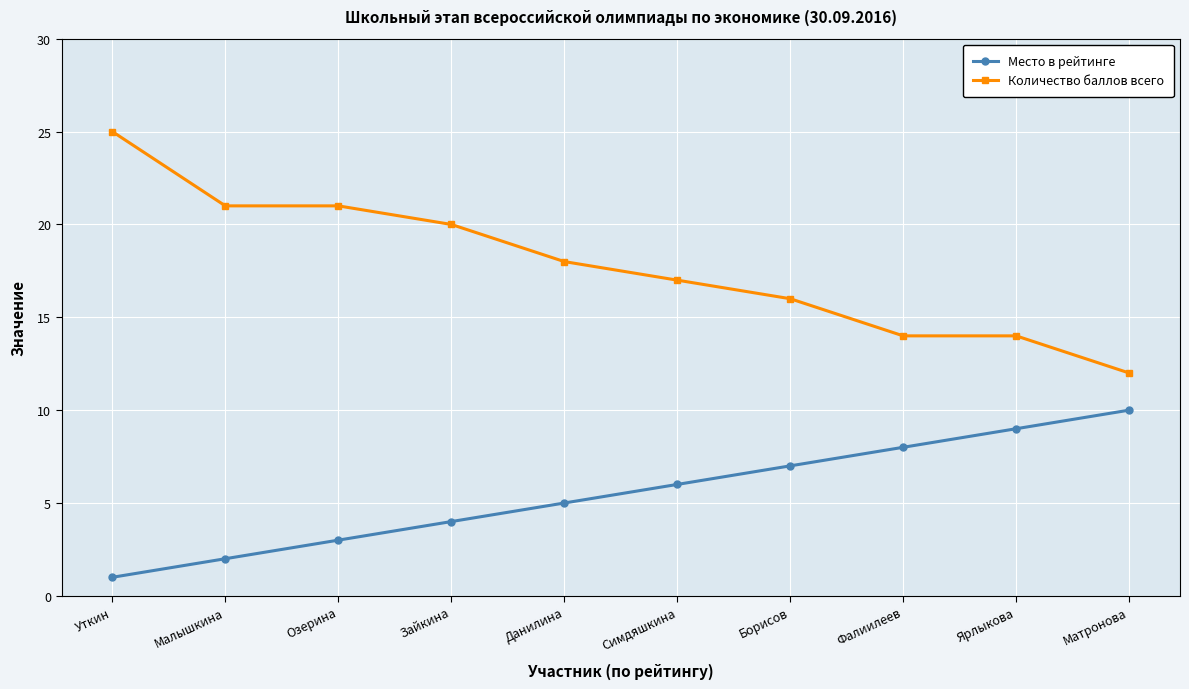

What position from the right is Данилина?

6